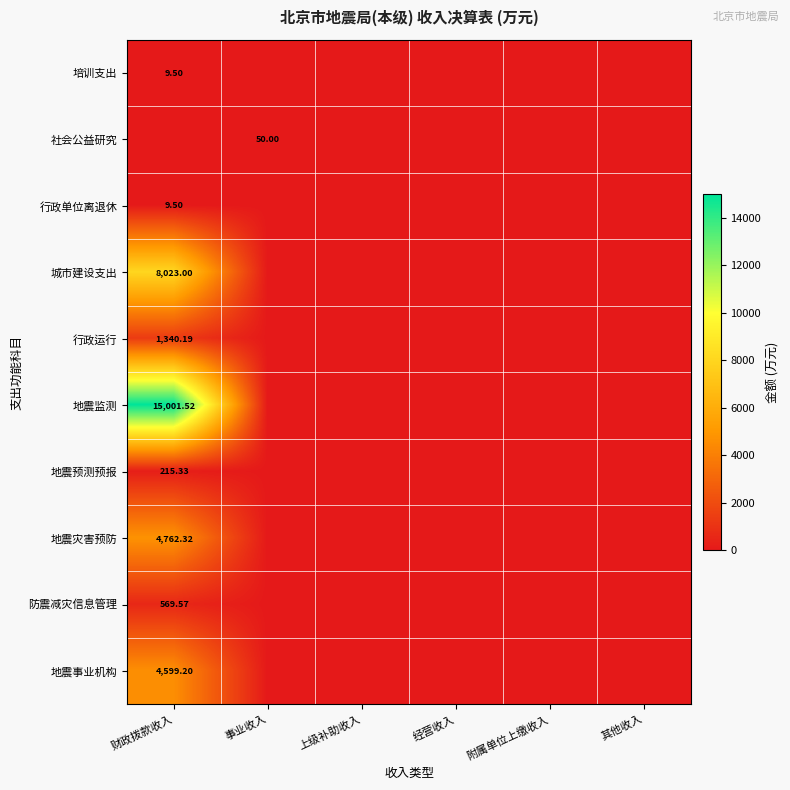

Is the value of 地震预测预报 at 财政拨款收入 greater than the value of 防震减灾信息管理 at 财政拨款收入?

No